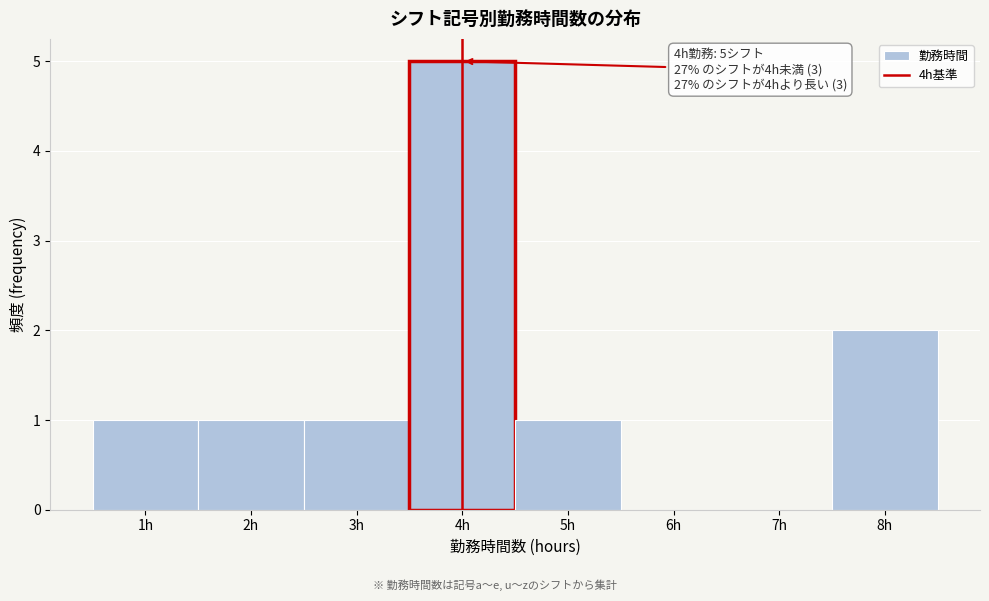

Which range on the x-axis has the tallest bar?

3.5 to 4.5